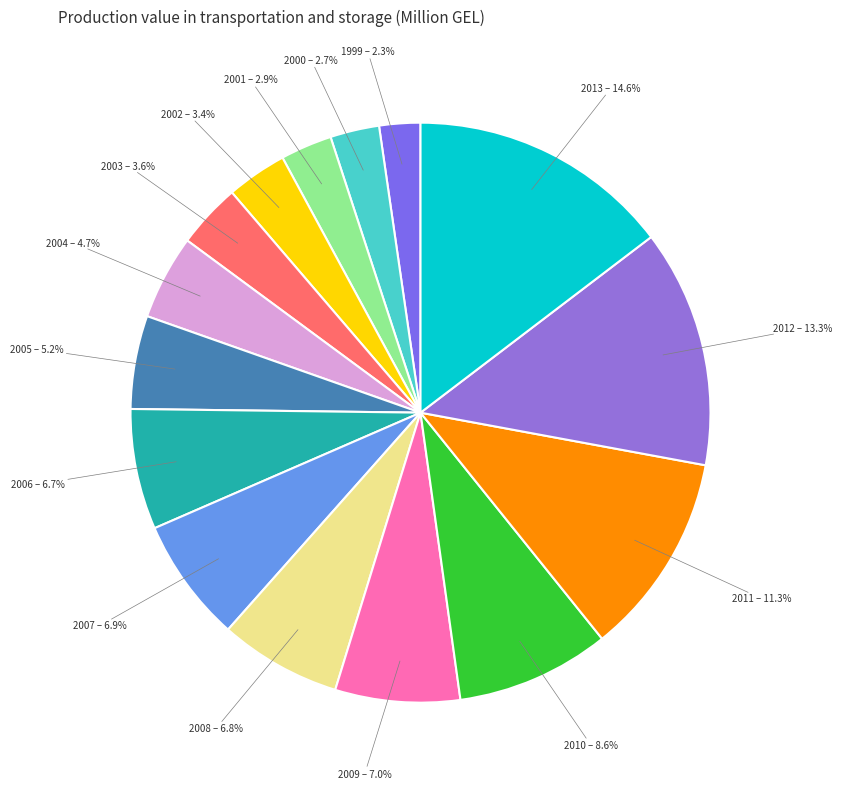

To the nearest percent, what is the combined percentage of 2001 and 2011?

14%